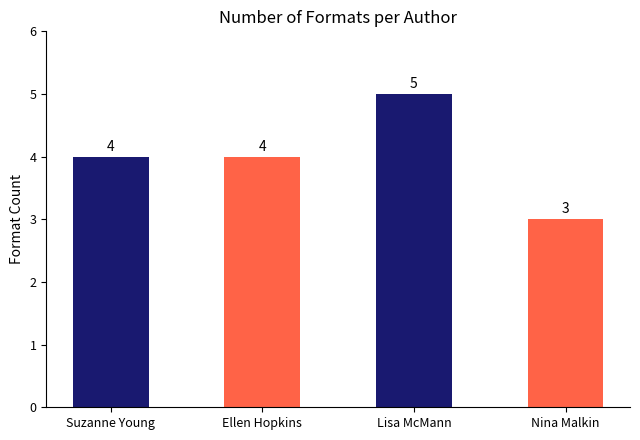

Reading left to right, what are all the values shown in this chart?

4	4	5	3